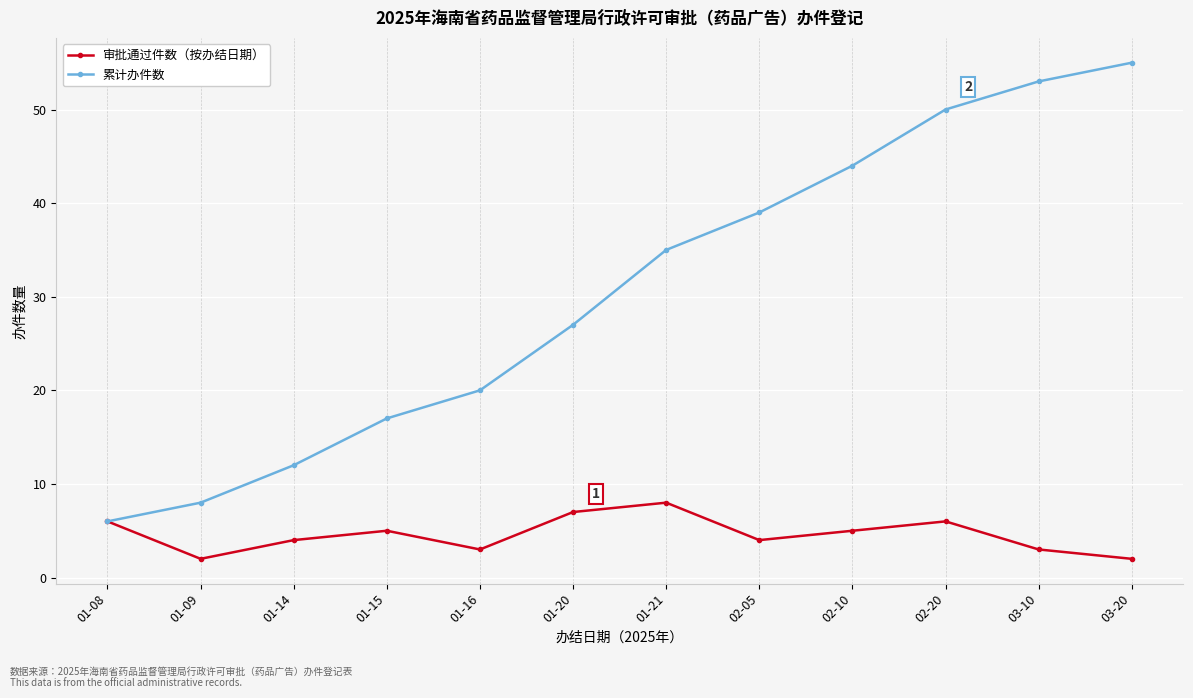

Which series has the widest spread of values?

累计办件数